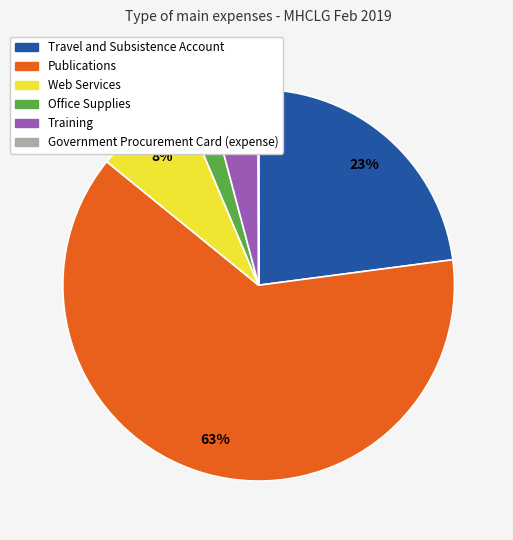

Do Publications and Office Supplies together represent more than half of the pie?

Yes